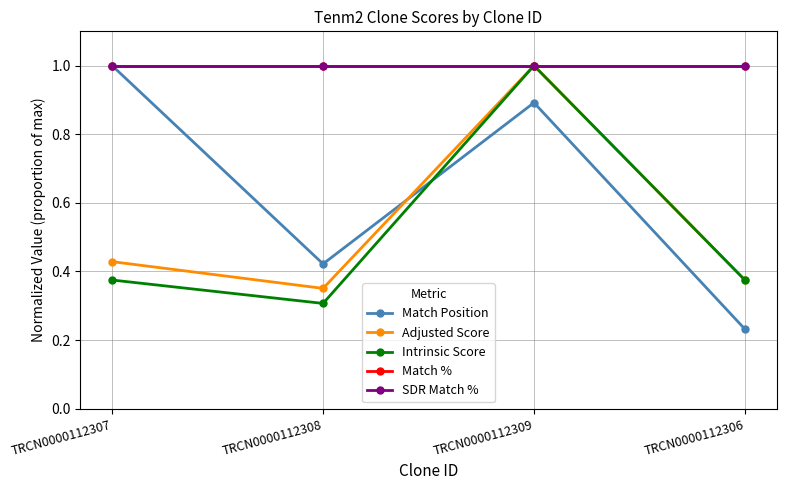

Which series has the largest range (max minus min)?

Match Position